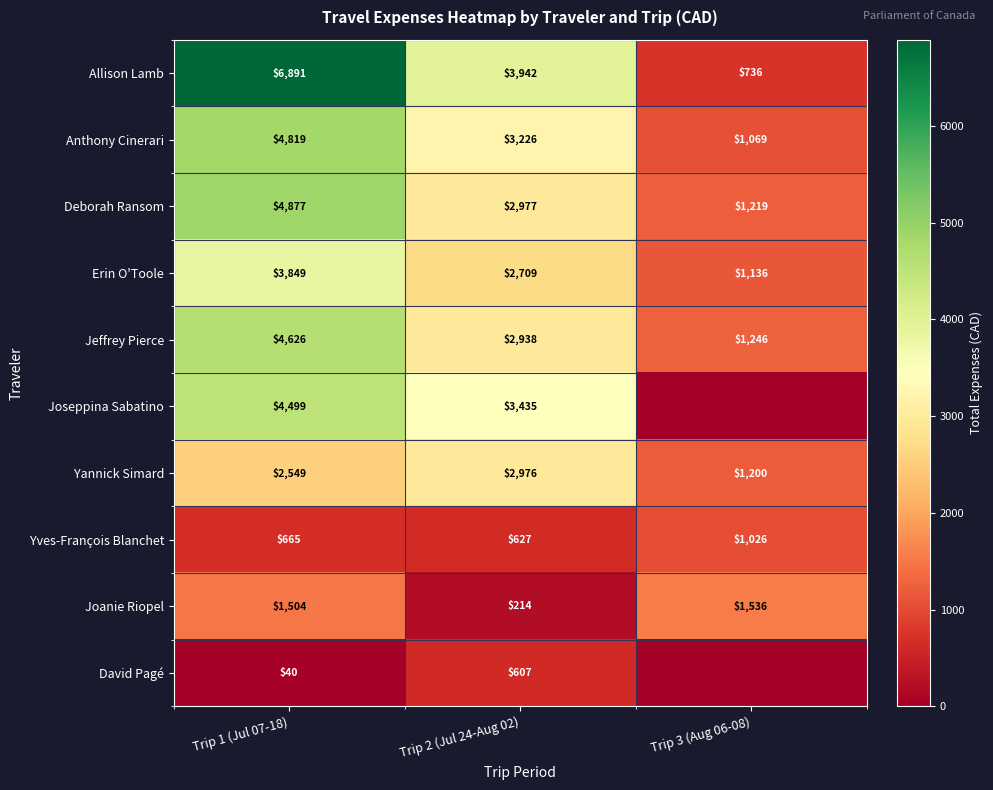

At how many categories does at least one series exceed 107?

3